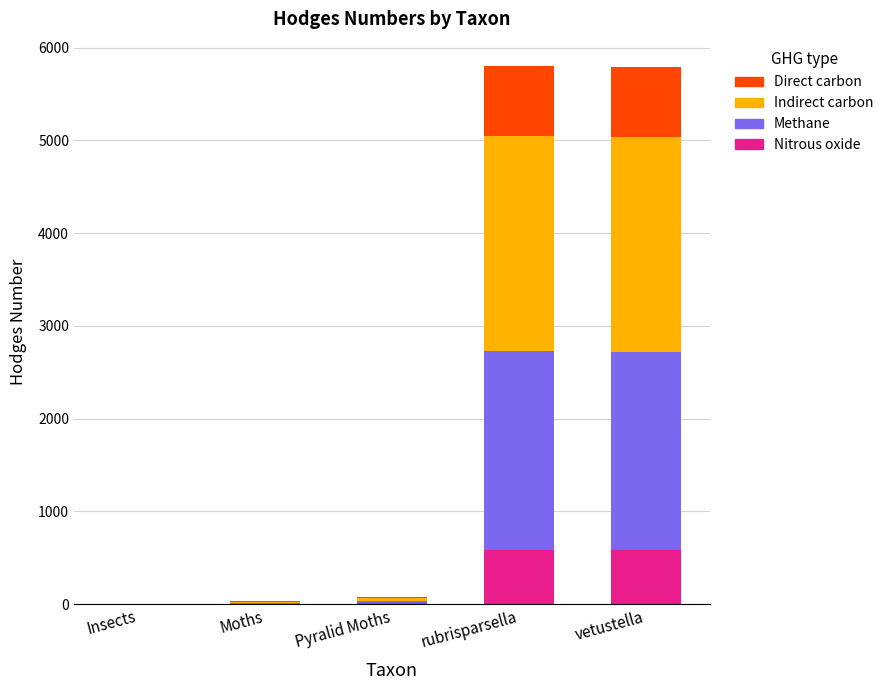

What is the sum of all Nitrous oxide values?

1170.7